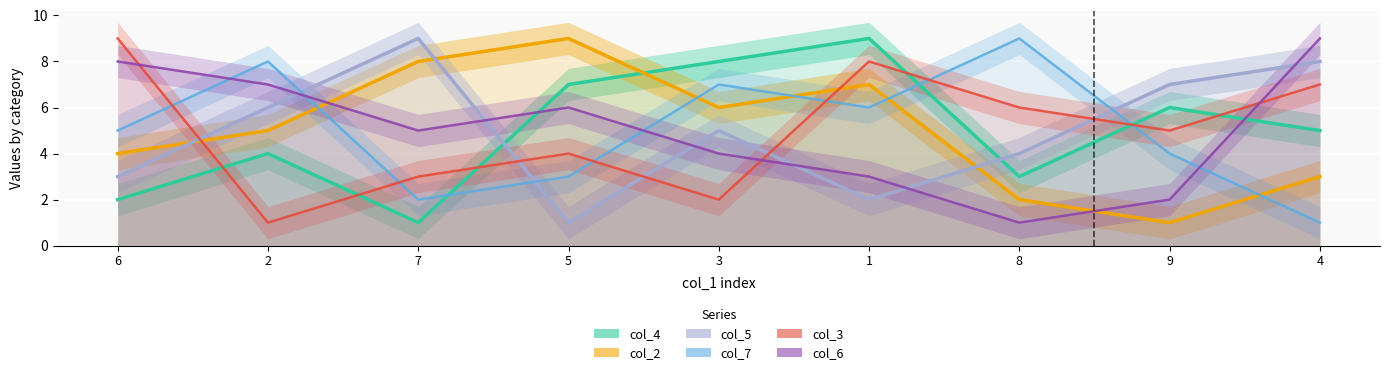

At how many categories does at least one series exceed 7?

8